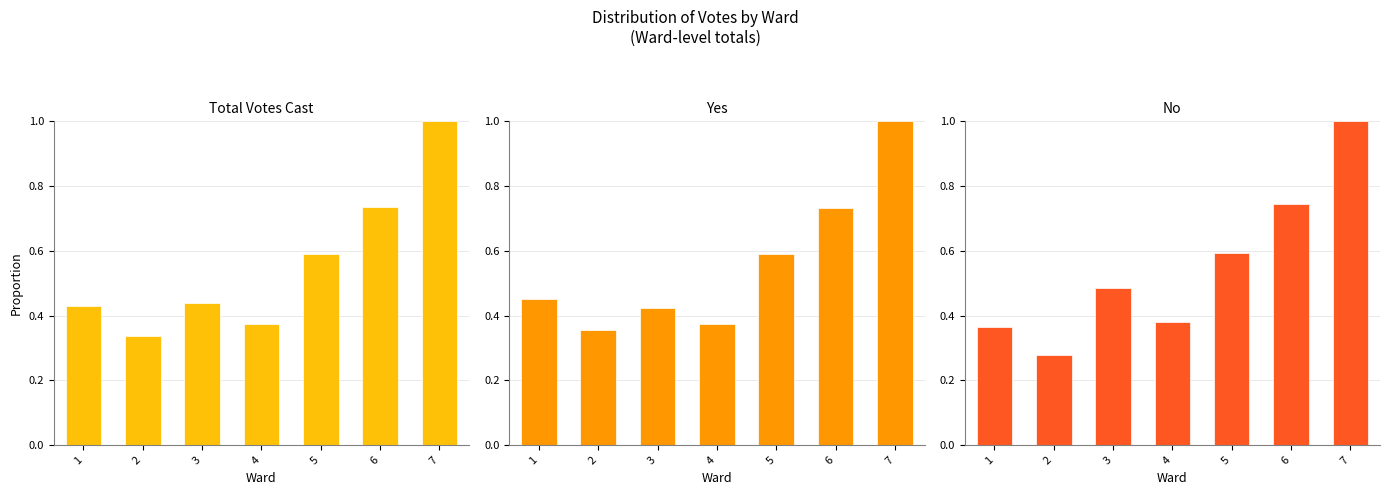

How many No values are between 0 and 1?

7